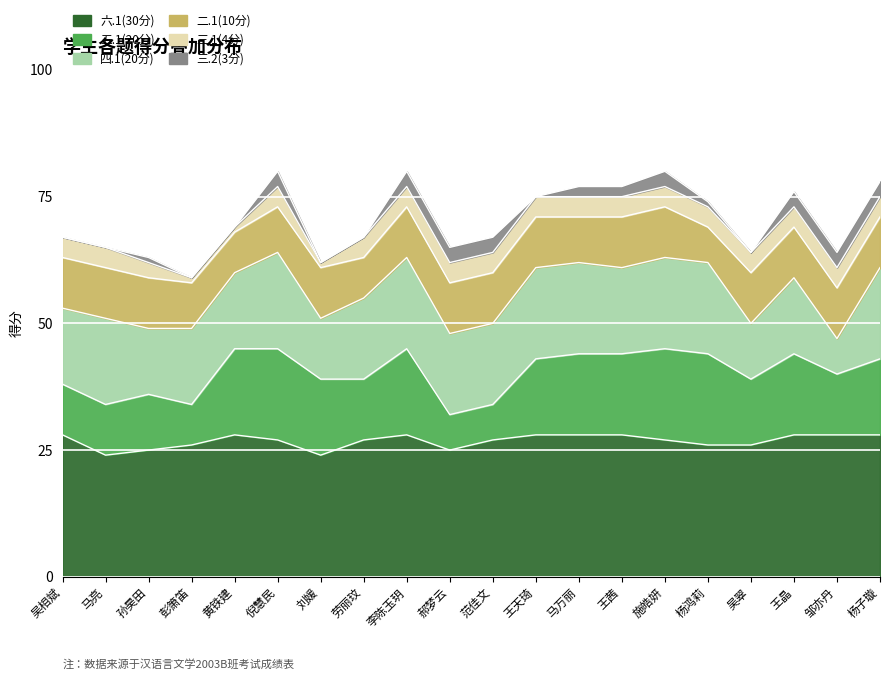

At which label does 四.1(20分) reach its peak?

倪慧民